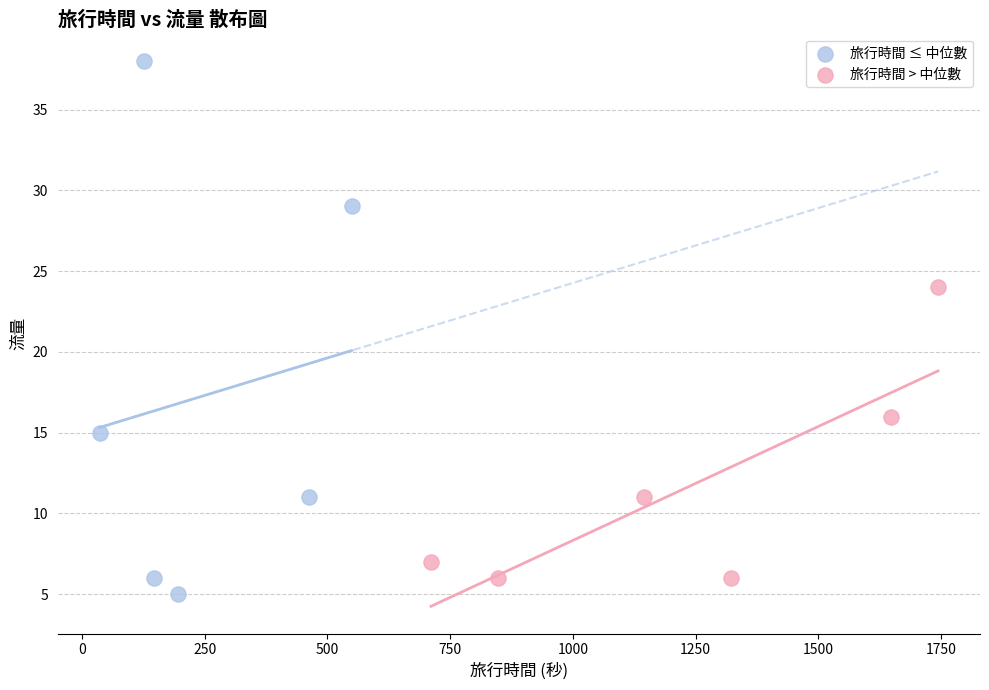

Which series has the largest Y range (max minus min)?

旅行時間 ≤ 中位數